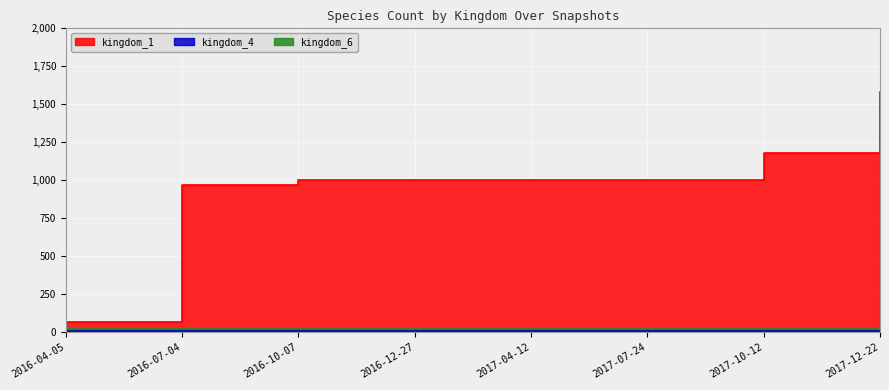

Where is kingdom_1 nearest to the value 824?

2016-07-04